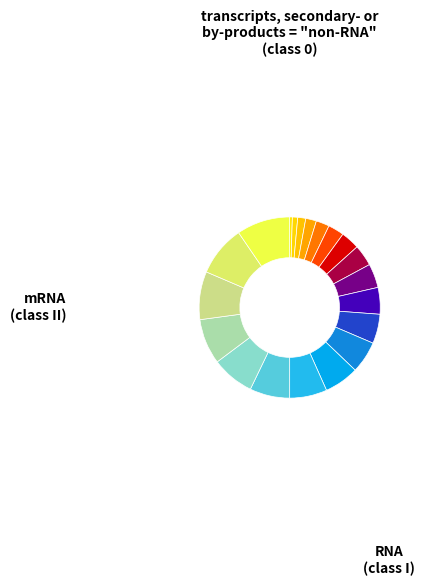

Count the number of slices in the pie.

20